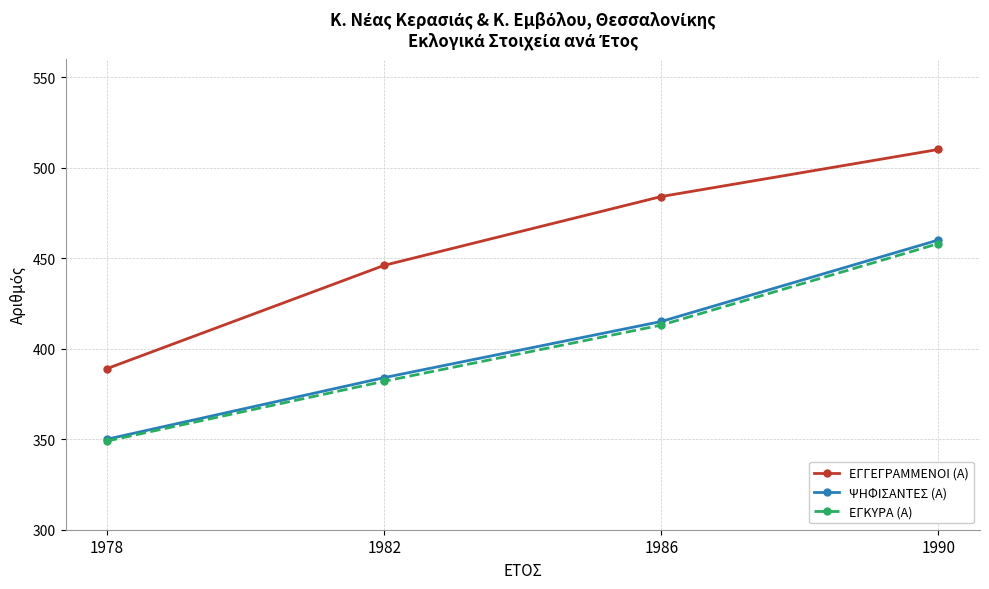

What is the difference between the maximum and minimum values in the ΕΓΓΕΓΡΑΜΜΕΝΟΙ (Α) series?

121